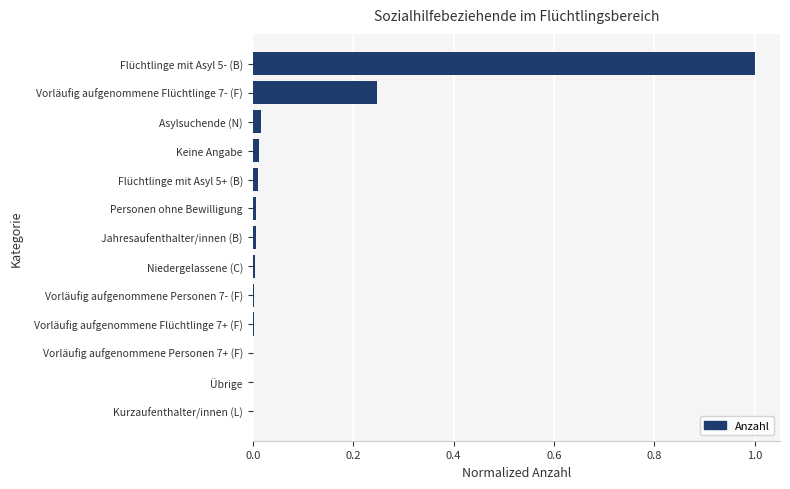

Are the bars horizontal?

Yes